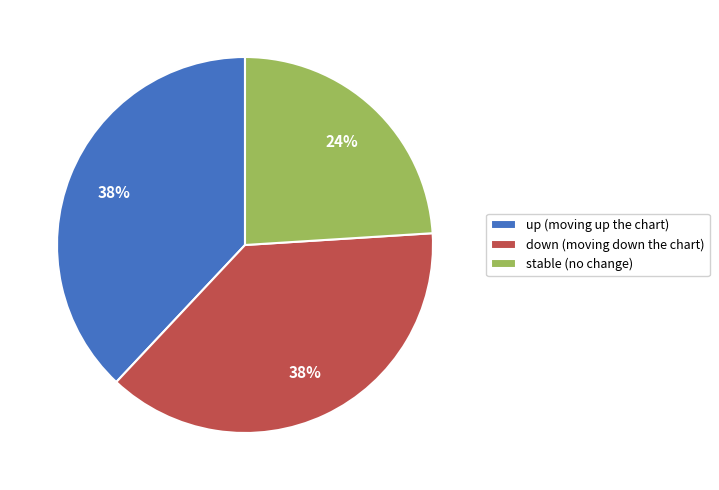

Does any single category account for the majority?

No